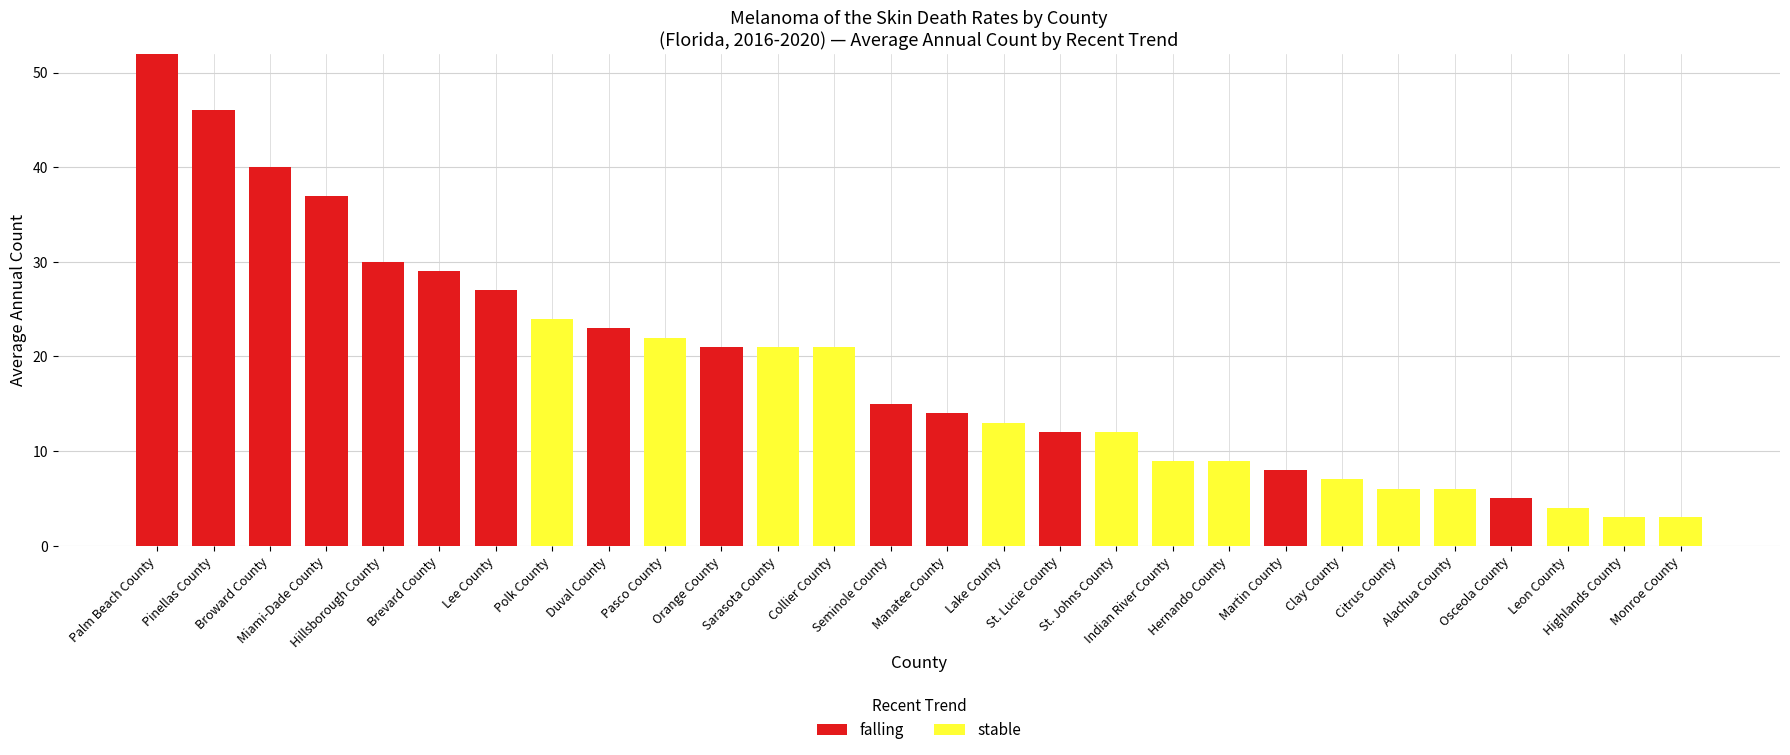

What is the maximum value for falling?

52